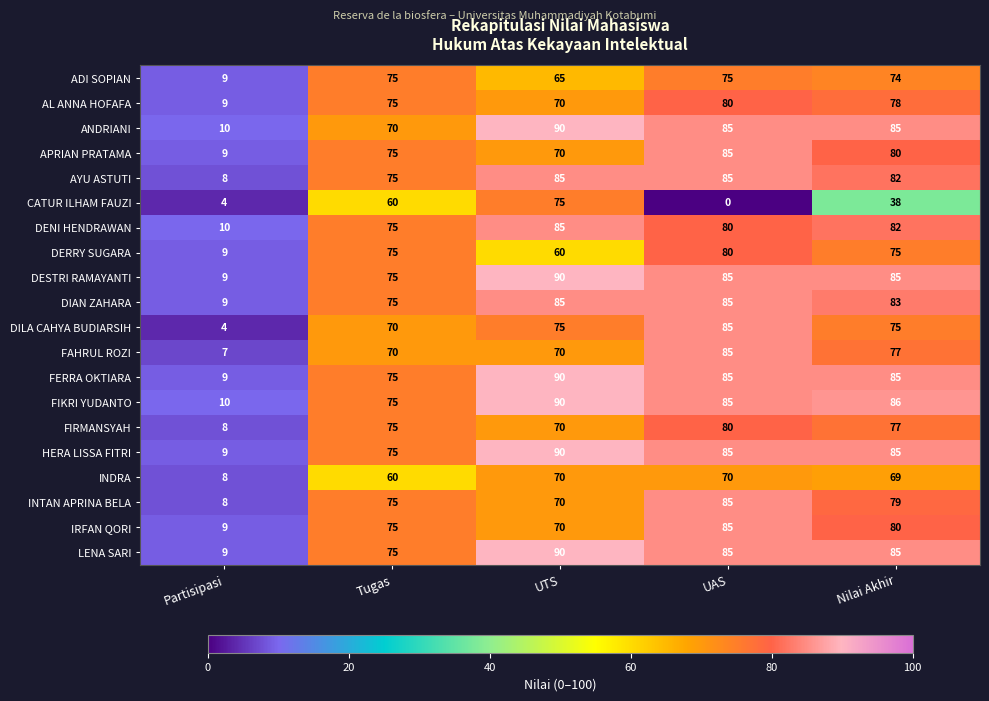

What is the total value across all series at Tugas?

1455